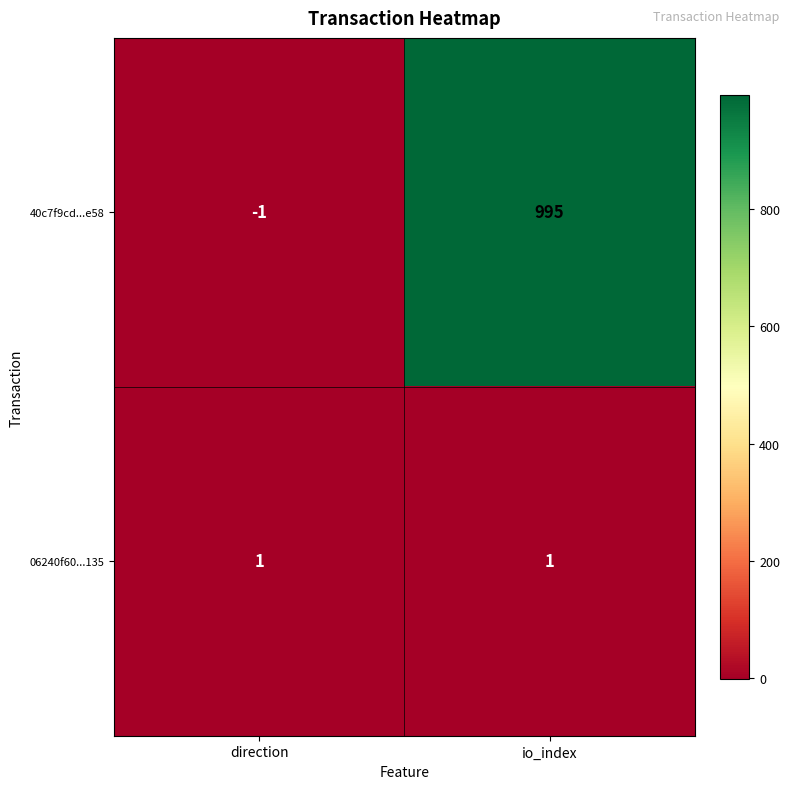

Reading left to right, what are all the values shown in this chart?

40c7f9cd...e58: -1	995
06240f60...135: 1	1